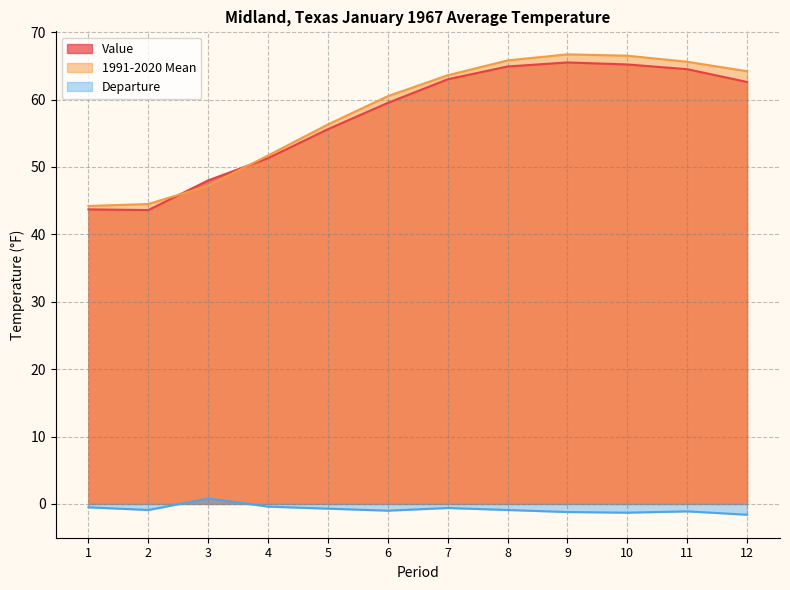

What is the total value across all series at 5?

111.2